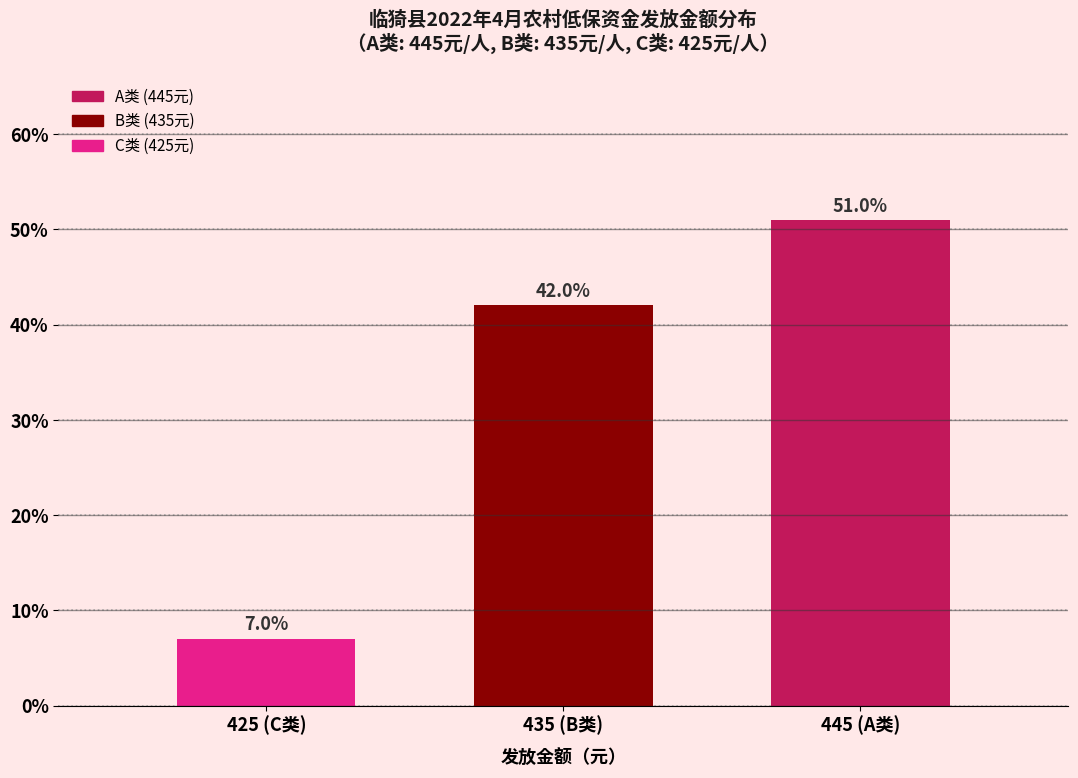

Reading left to right, what are all the values shown in this chart?

425 (C类)=7.0	435 (B类)=42.0	445 (A类)=51.0